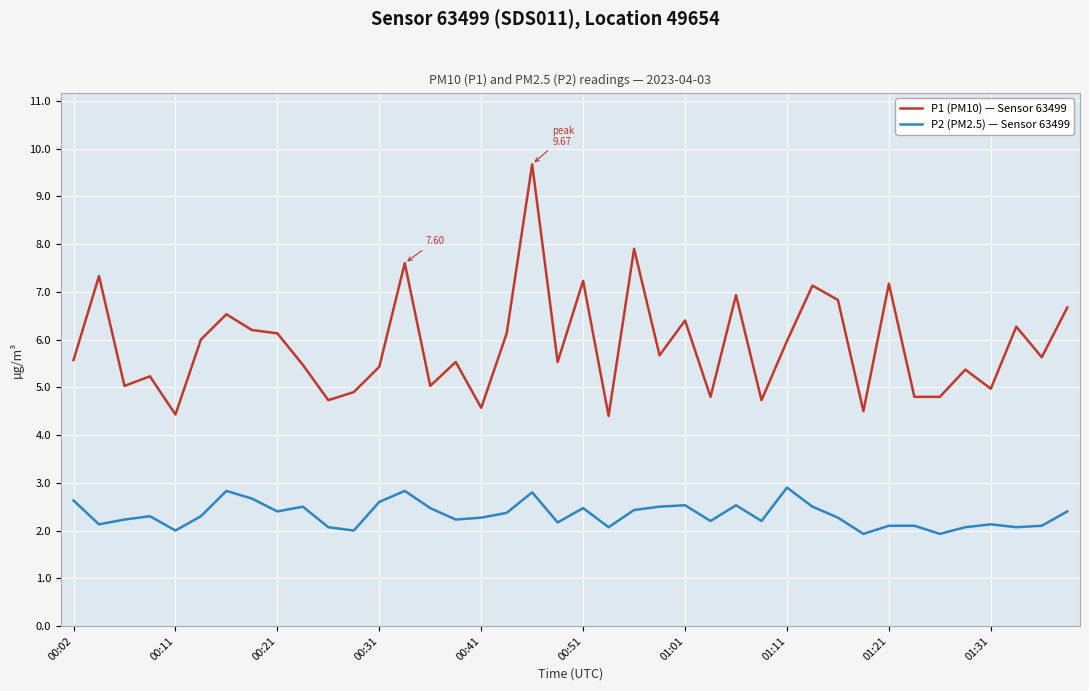

True or false: P2 (PM2.5) — Sensor 63499 has more than 1 points higher than both neighbors.

True